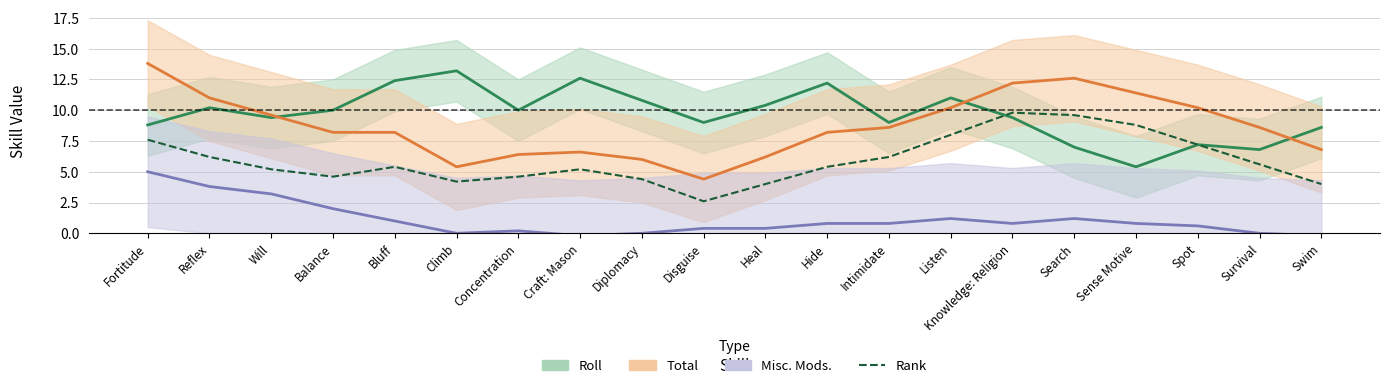

How many values in the Roll series are below 10?

10